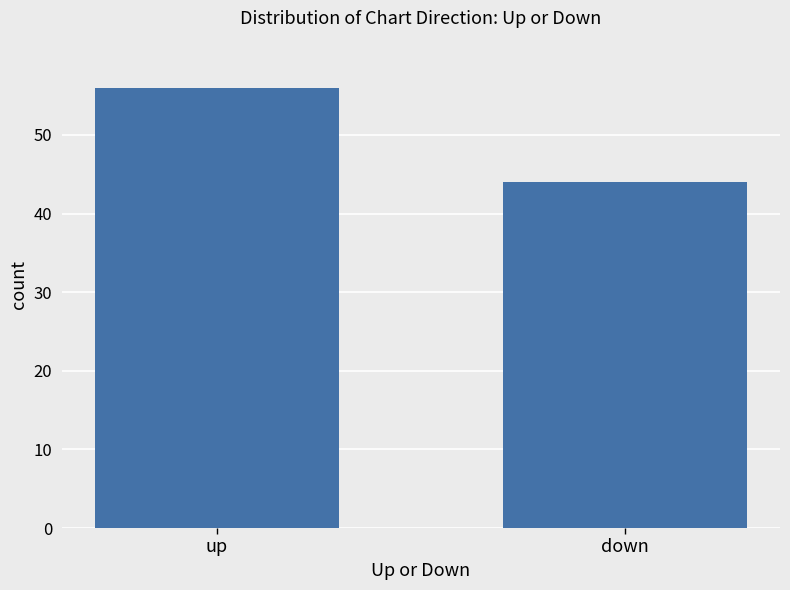

Are the bars horizontal?

No